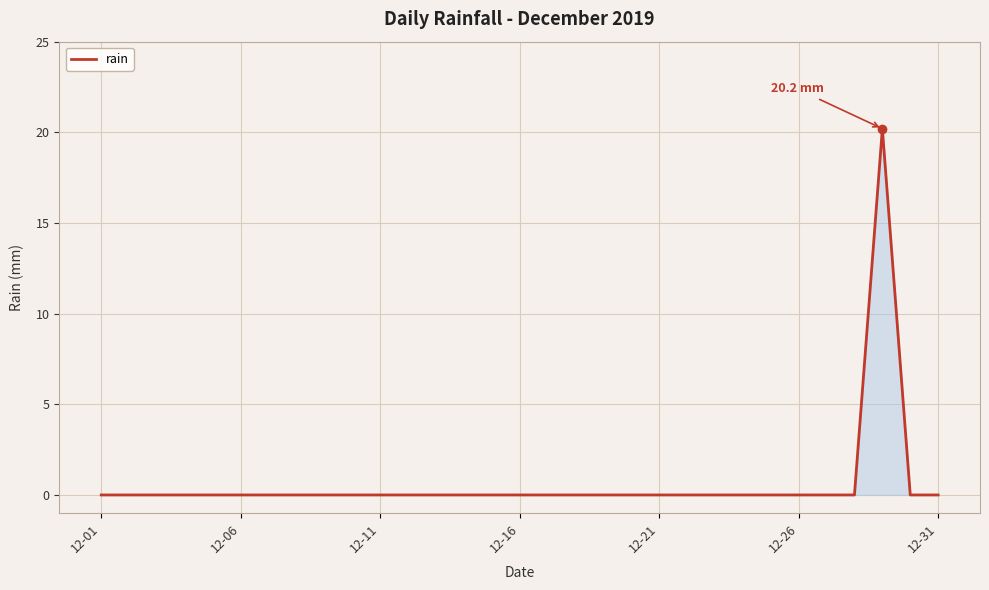

What is the maximum value shown in the chart?

20.2